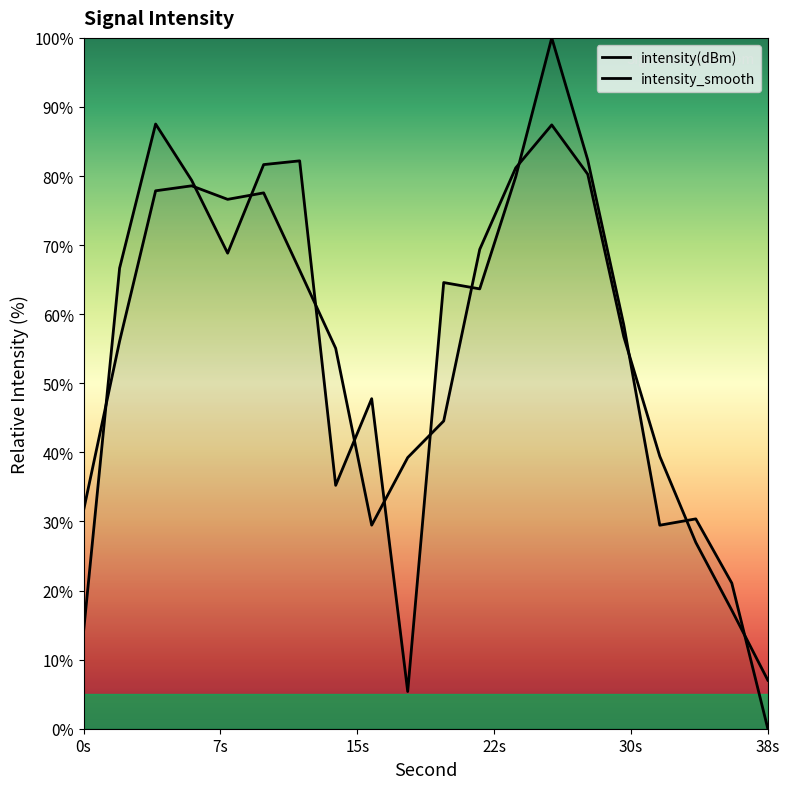

Rank the series by their maximum value, from highest to lowest.

intensity(dBm), intensity_smooth